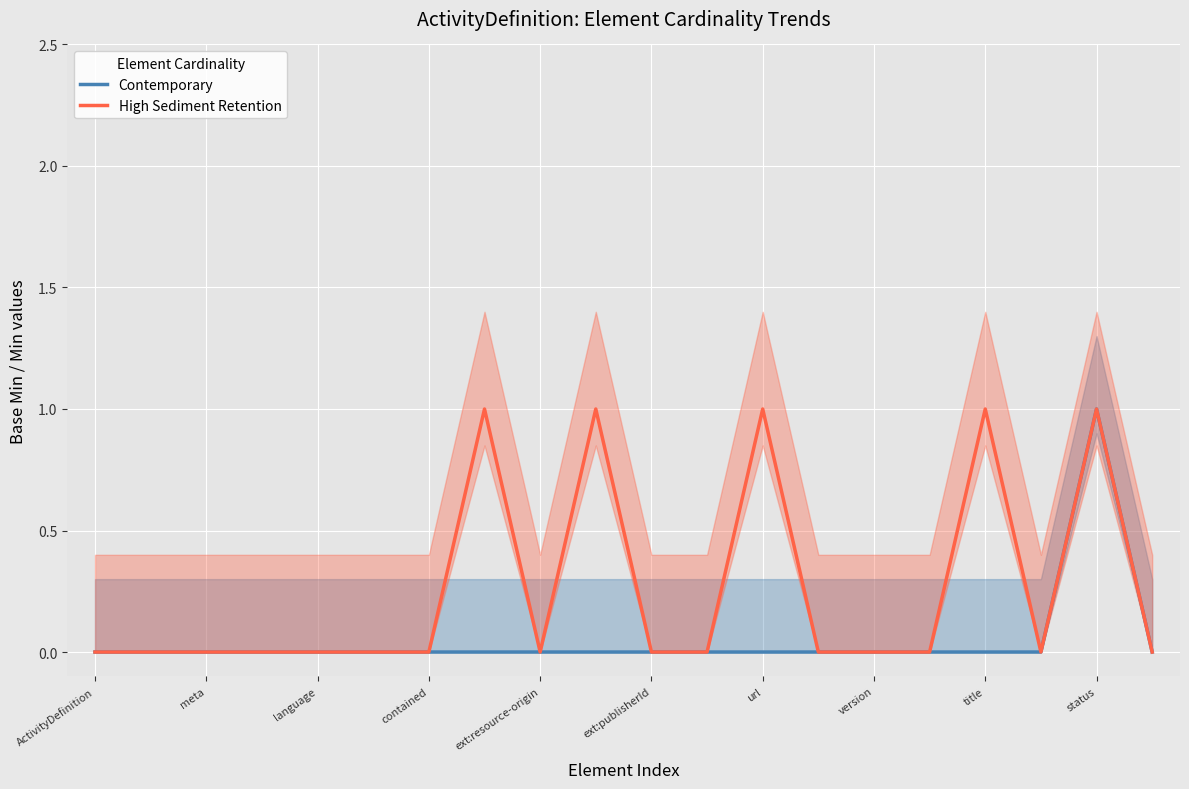

The Contemporary series shows 1 at contained. True or false?

False